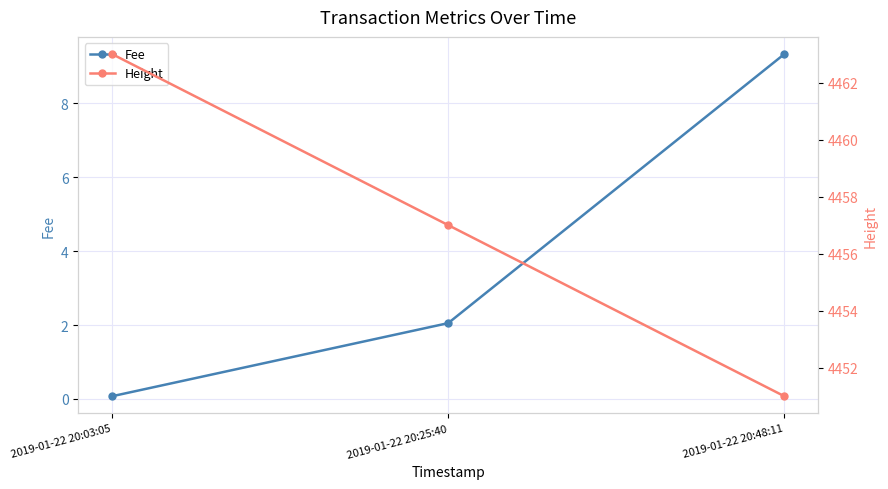

What is the difference between the Fee values at 2019-01-22 20:48:11 and 2019-01-22 20:03:05?

9.3